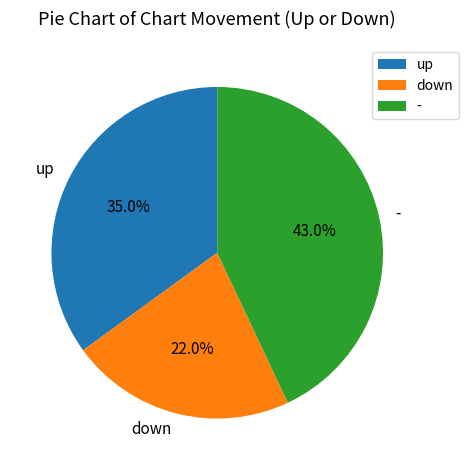

What percentage is the up slice, to the nearest percent?

35%